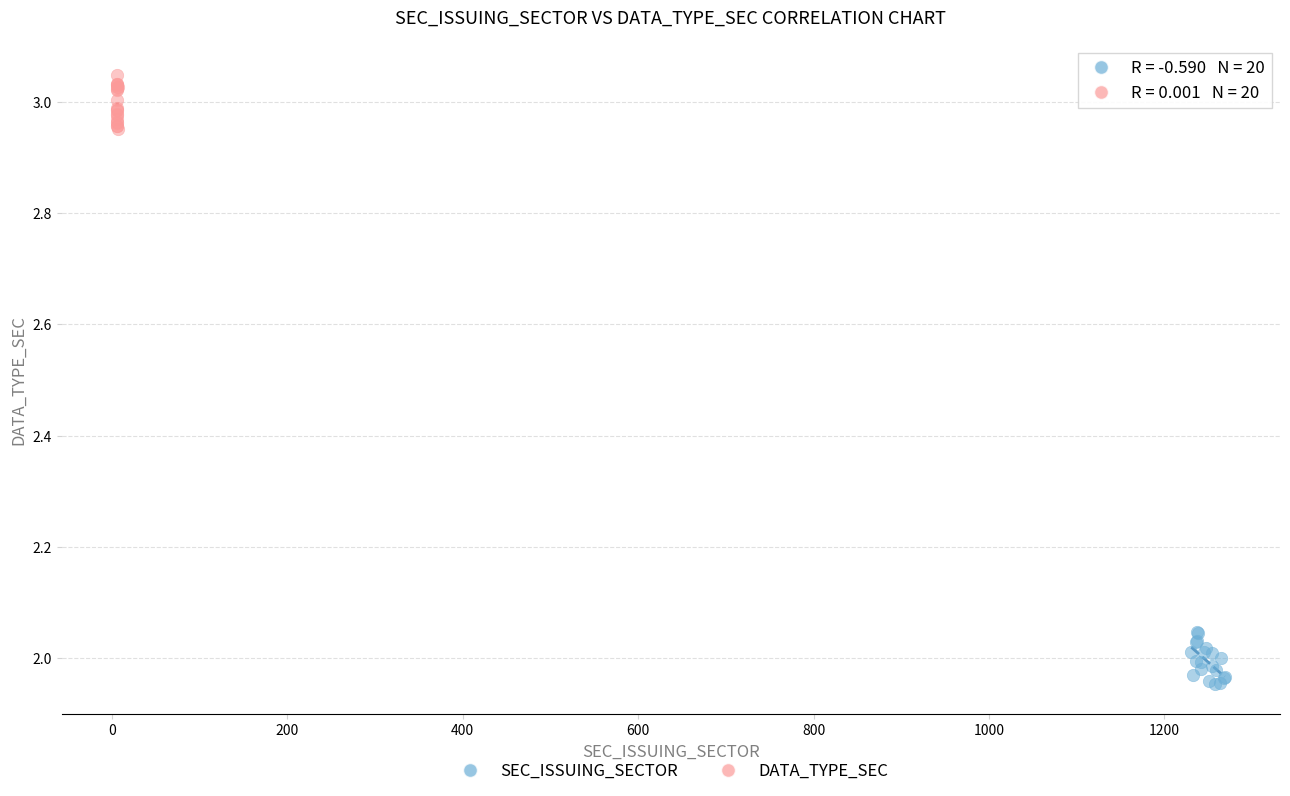

Which series contains the lowest Y value?

SEC_ISSUING_SECTOR